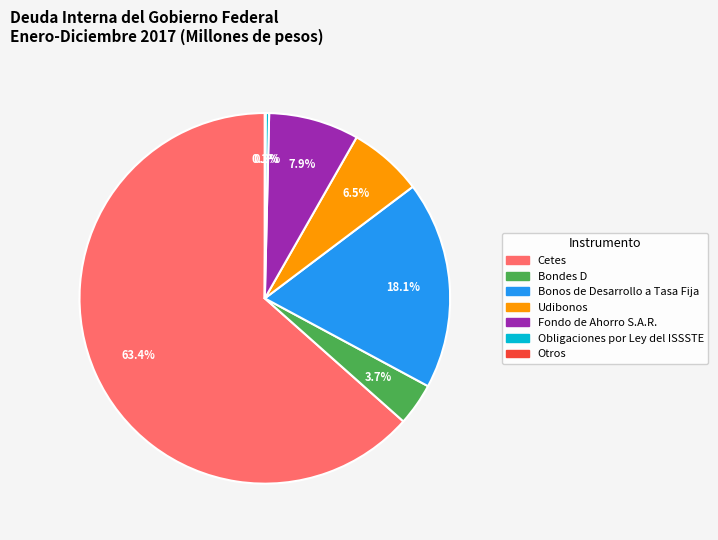

What is the ratio of the value at Bondes D to the value at Fondo de Ahorro S.A.R.?

0.5